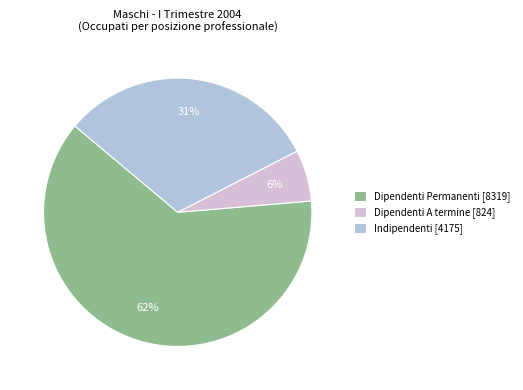

Which slice represents more than half of the pie?

Dipendenti Permanenti